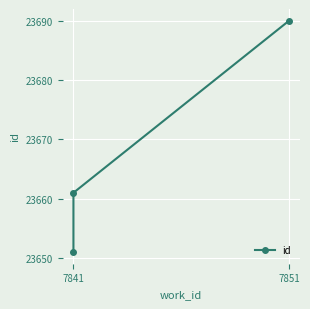

What is the difference between the maximum and minimum values?

39